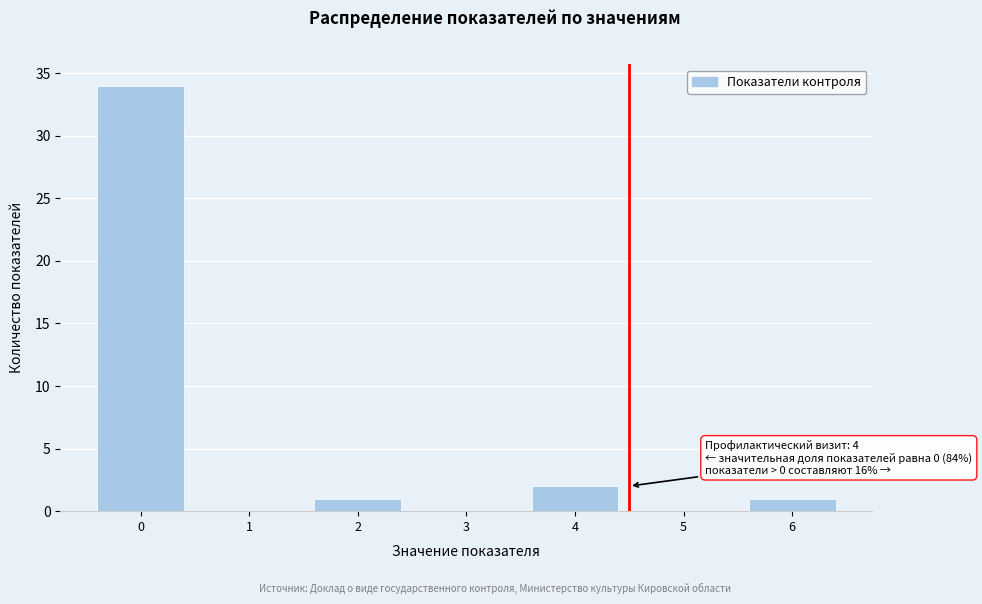

Reading left to right, transcribe all the data shown in this chart.

0=34	1=0	2=1	3=0	4=2	5=0	6=1